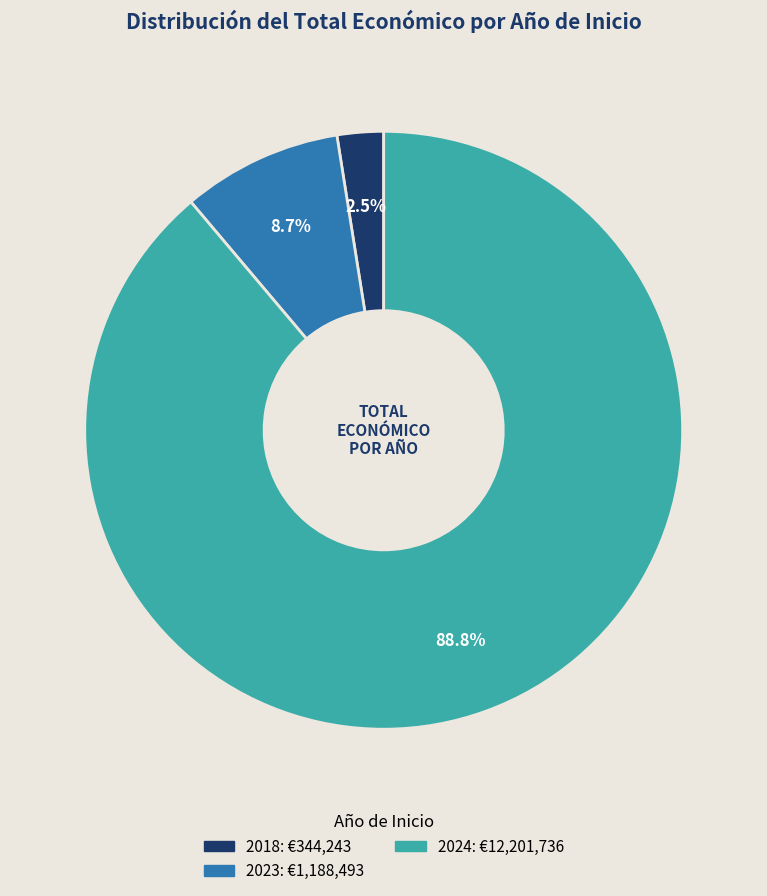

Is there any slice that represents more than half of the pie?

Yes